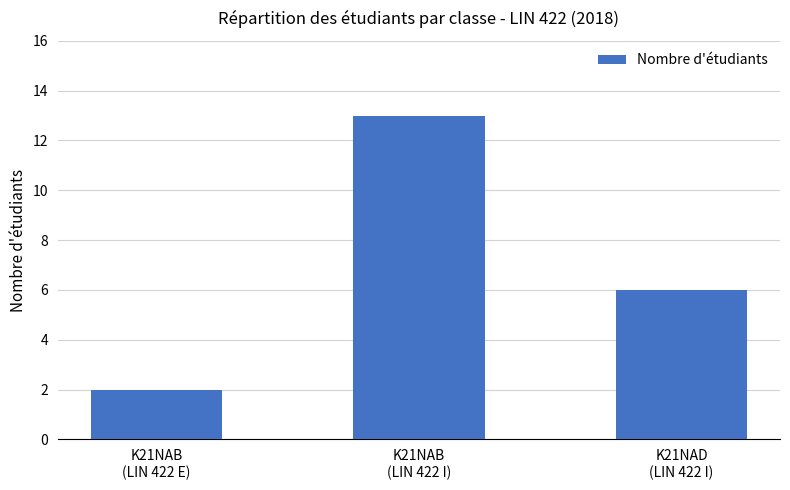

Rank the categories by value from lowest to highest.

K21NAB
(LIN 422 E), K21NAD
(LIN 422 I), K21NAB
(LIN 422 I)